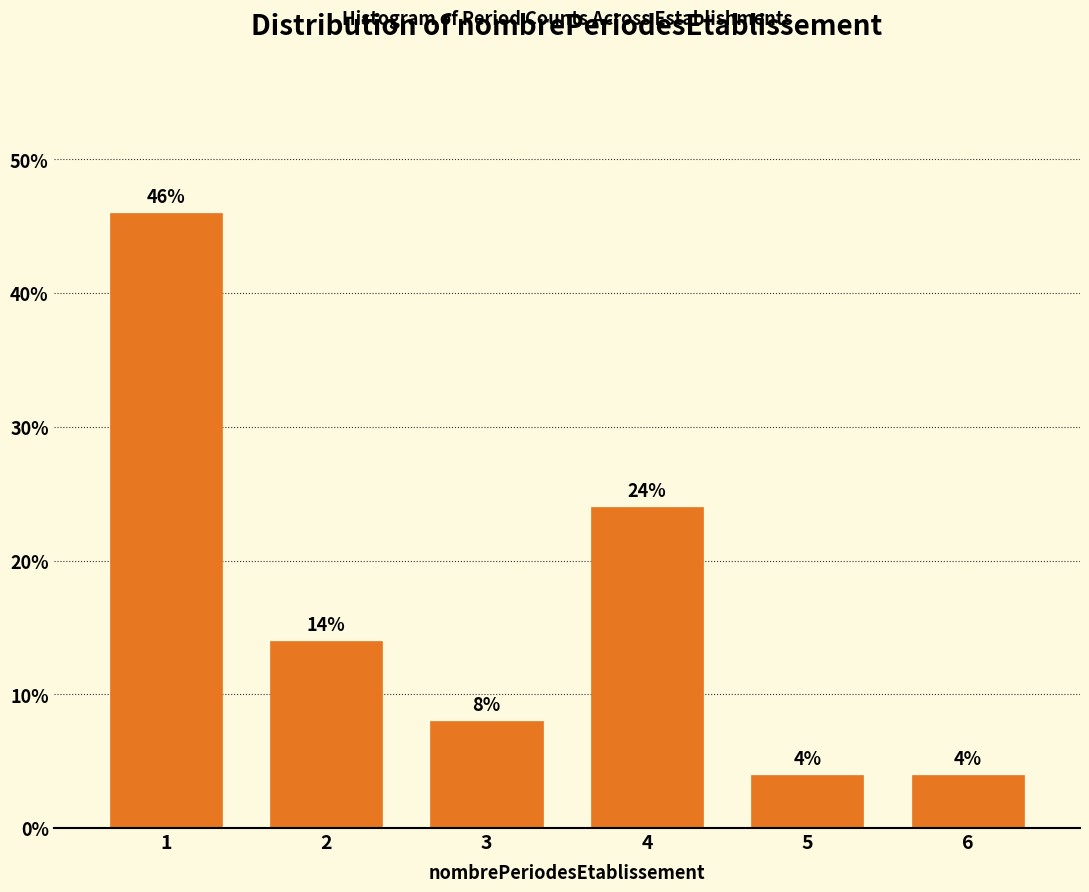

Reading left to right, transcribe all the data shown in this chart.

1=46.0	2=14.0	3=8.0	4=24.0	5=4.0	6=4.0